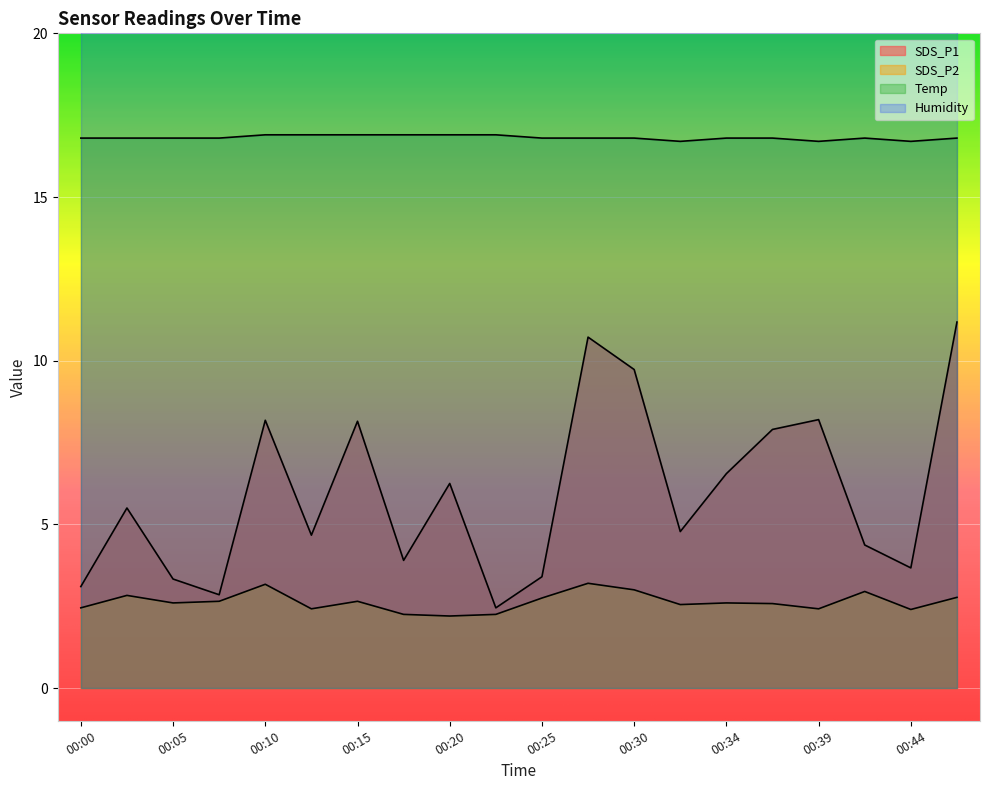

At which label does SDS_P1 reach its minimum?

00:22